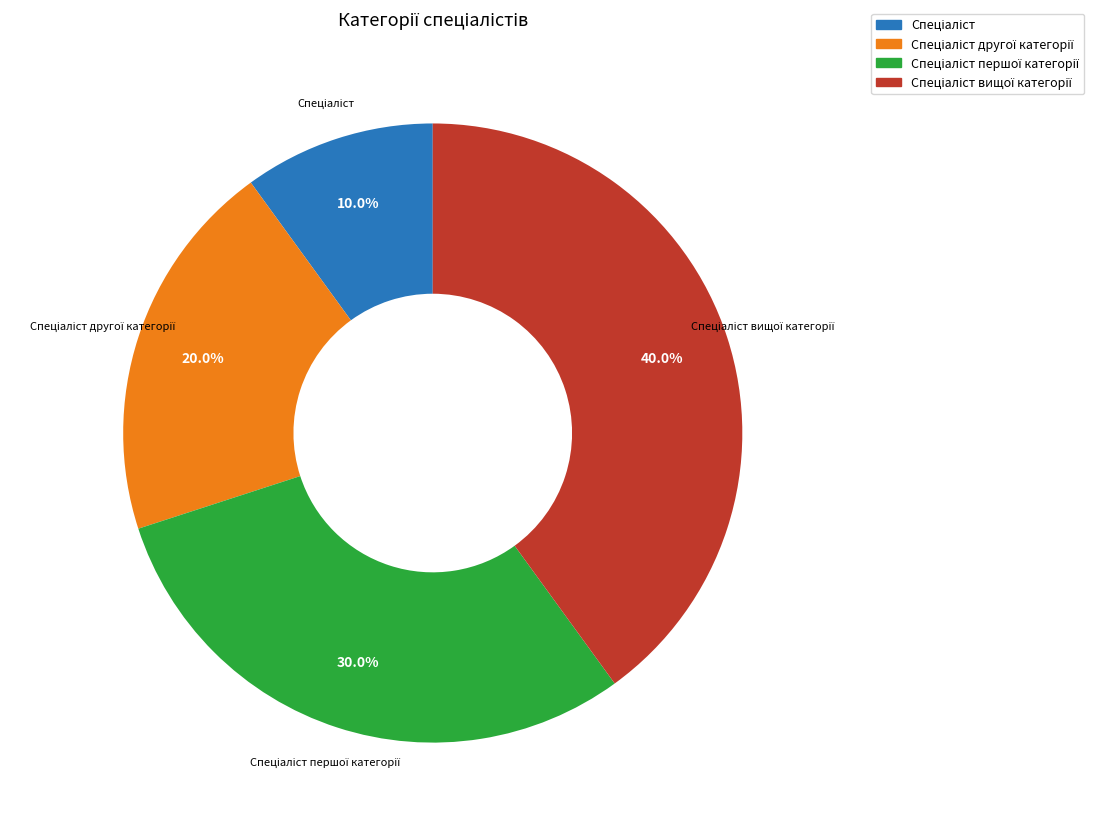

Is there any slice that represents more than half of the pie?

No